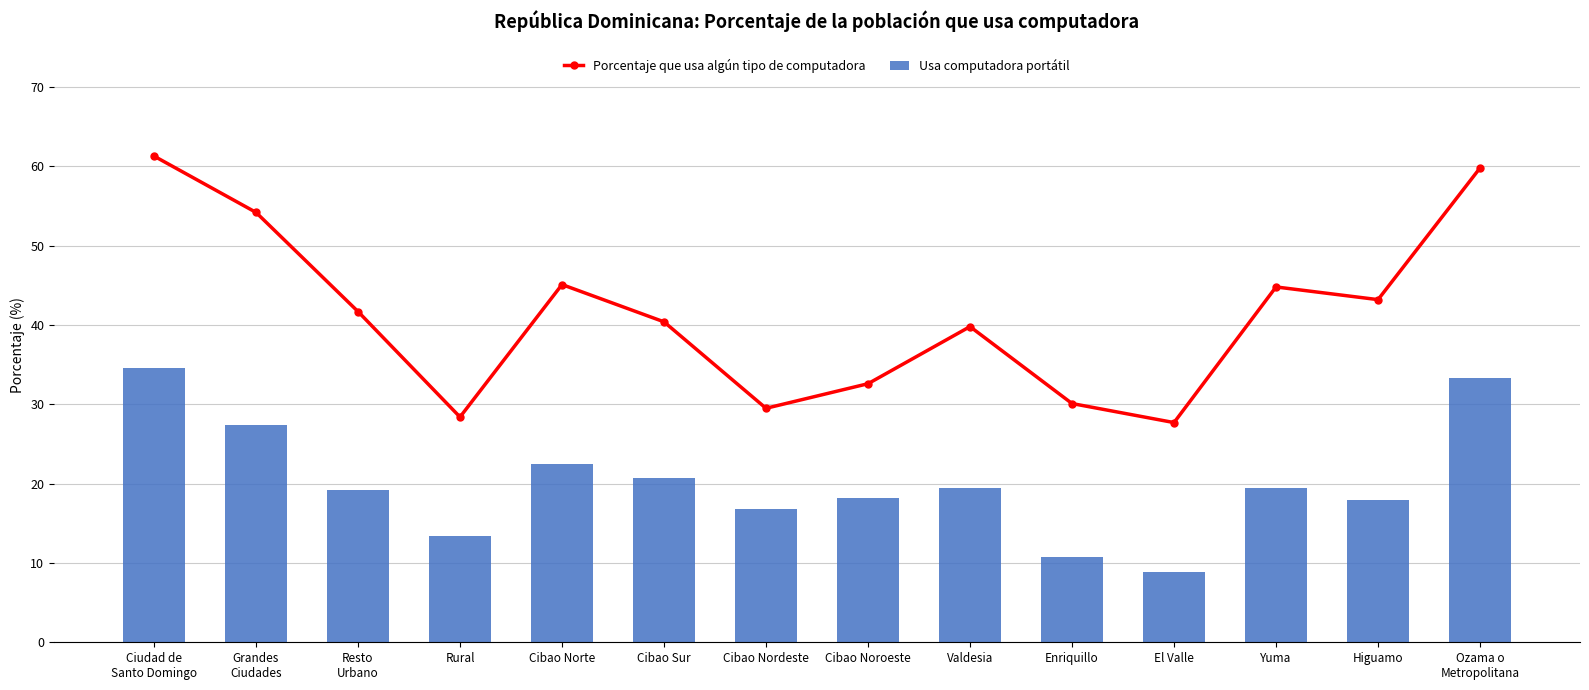

List the series in order of their overall mean, lowest first.

Usa computadora portátil, Porcentaje que usa algún tipo de computadora